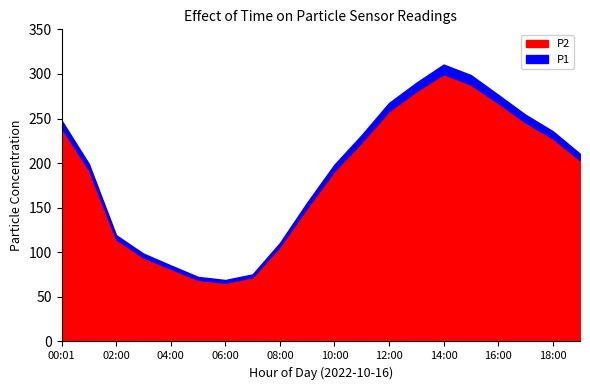

True or false: P2 and P1 cross at least once.

False